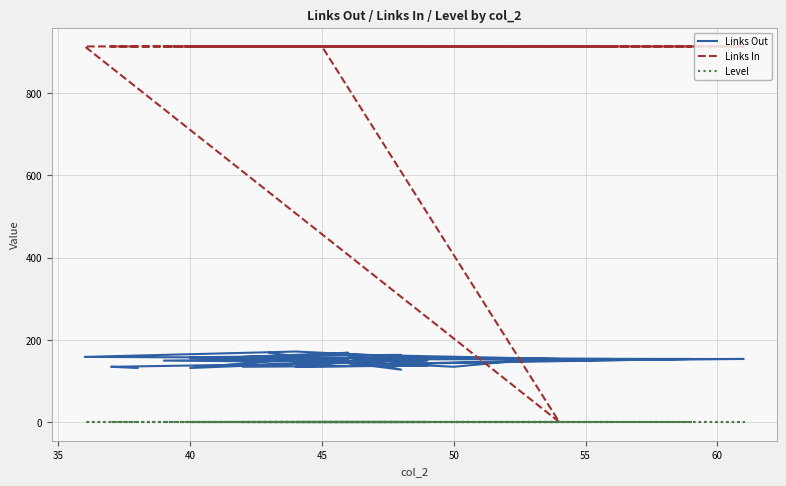

Is it true that Links Out equals 173 at 35?

False